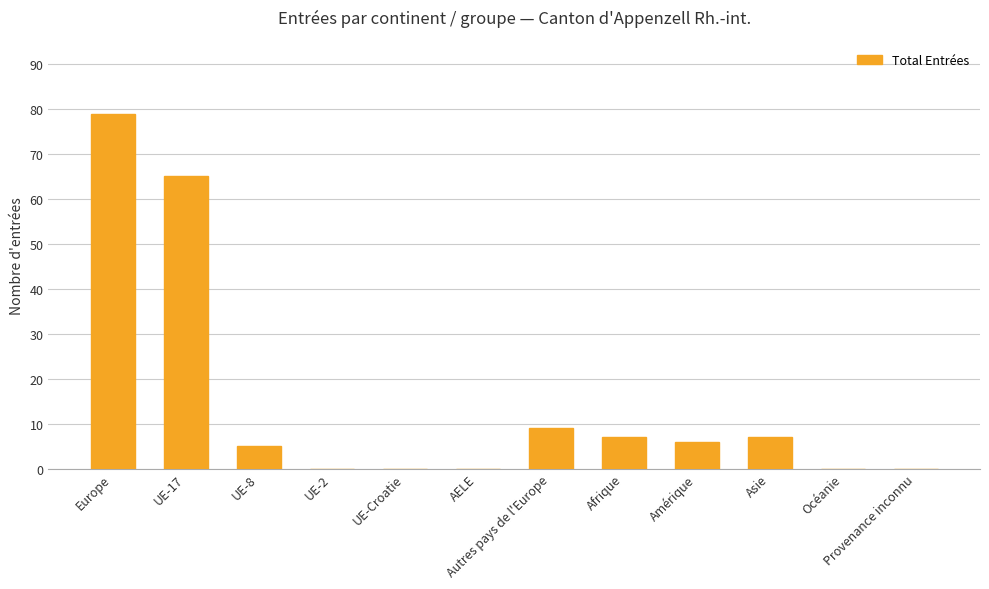

What is the change in value from Afrique to Provenance inconnu?

-7